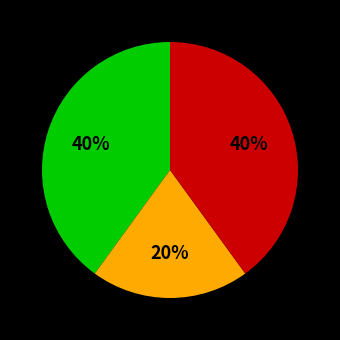

How many slices are in this pie chart?

3